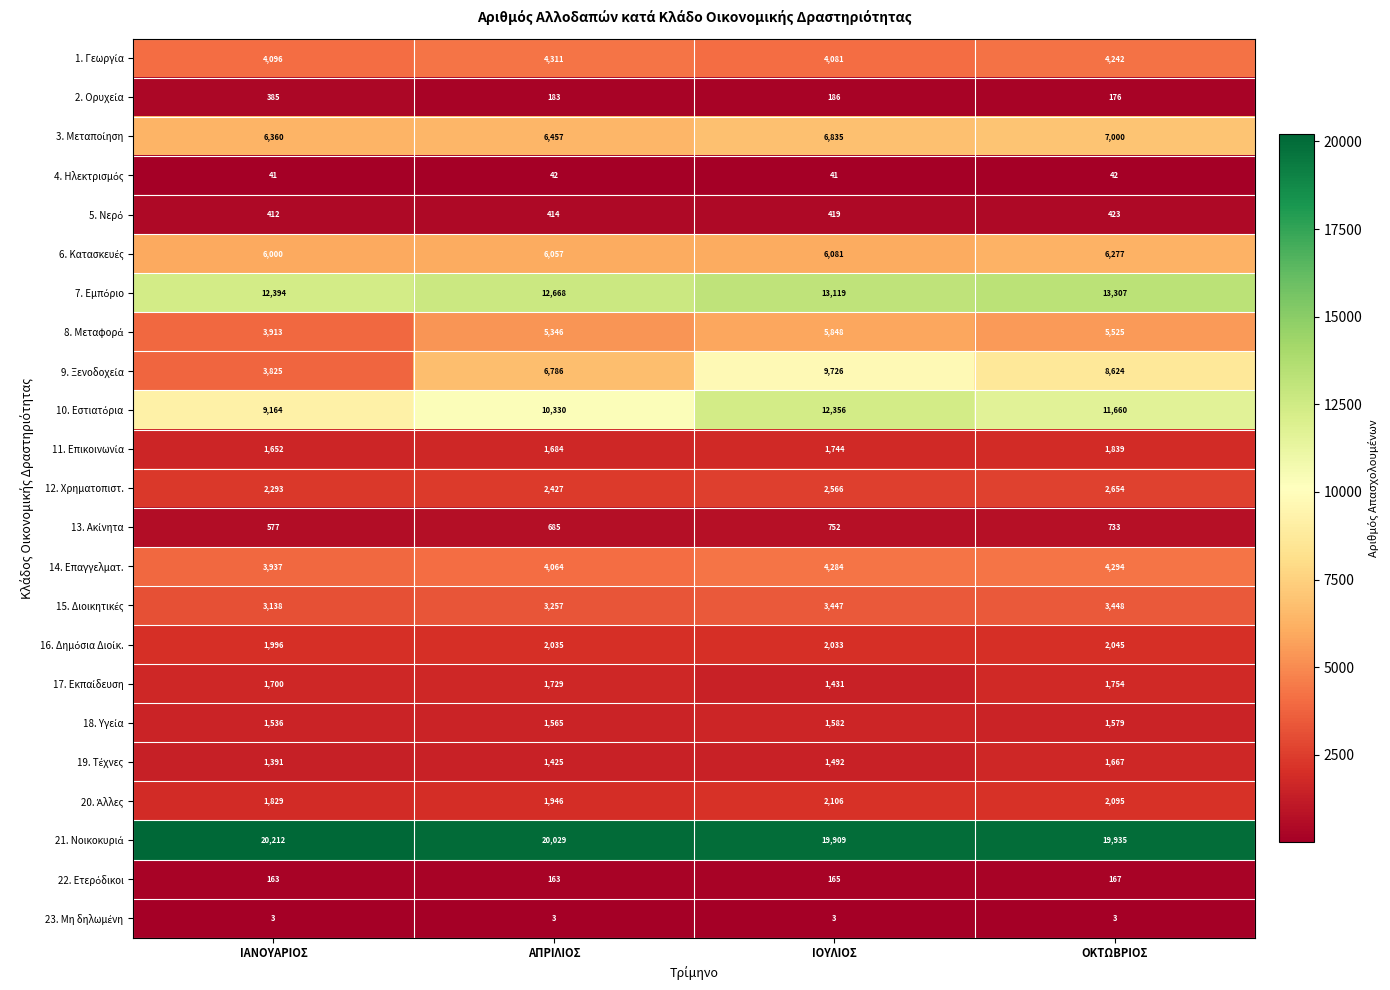

What is the total value across all series at ΑΠΡΙΛΙΟΣ?

93606